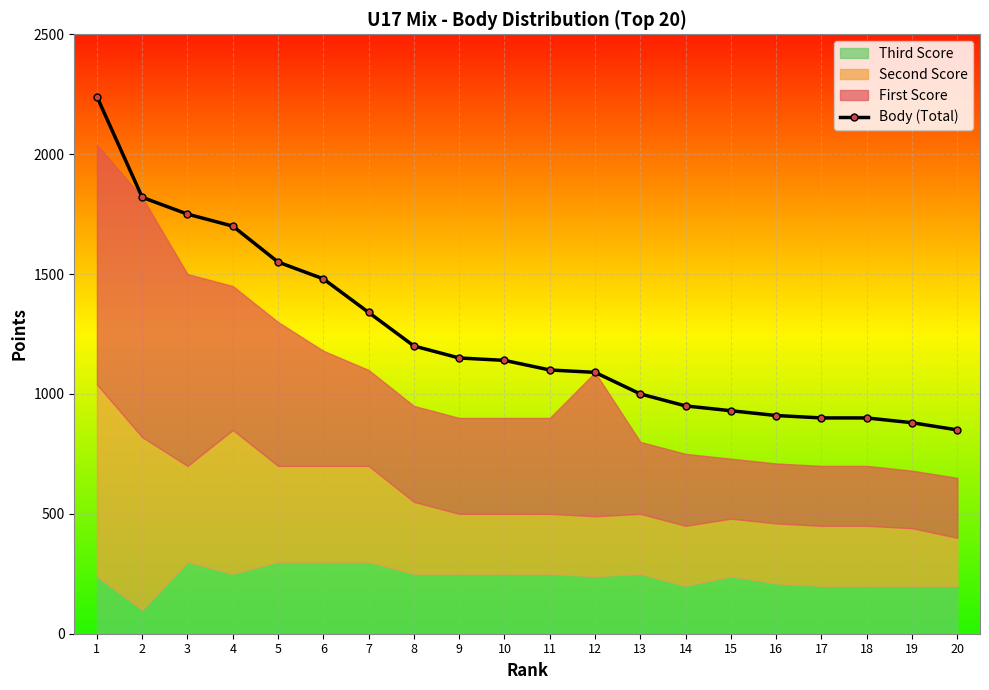

What is the approximate value at 2, to the nearest 50?

1800